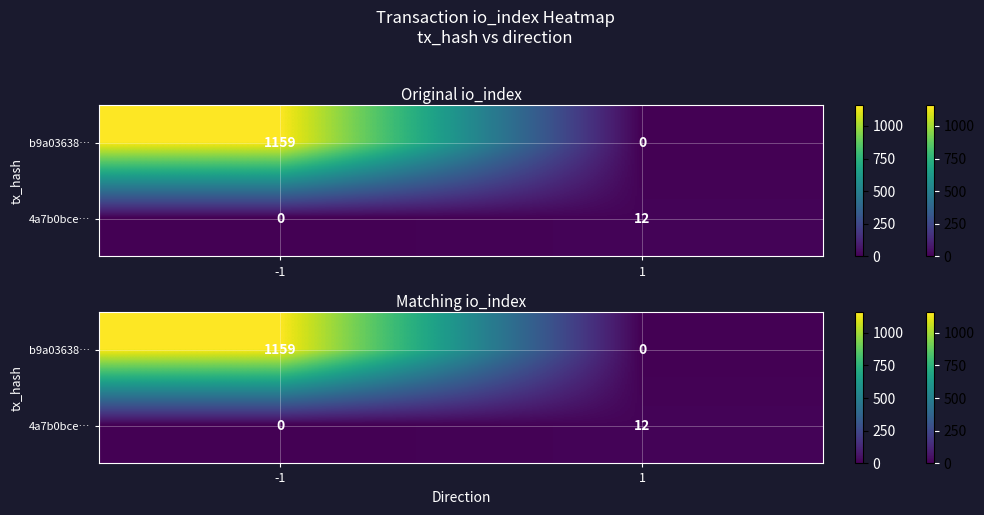

Is the value of 4a7b0bce… at -1 greater than the value of b9a03638… at 1?

No